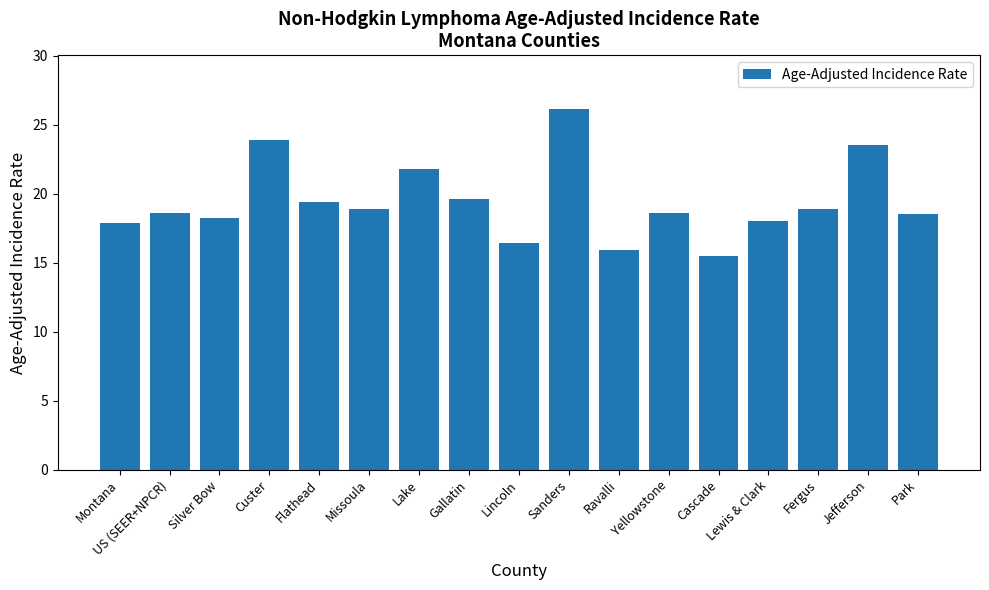

Is it true that the value at Gallatin is 31.7?

False